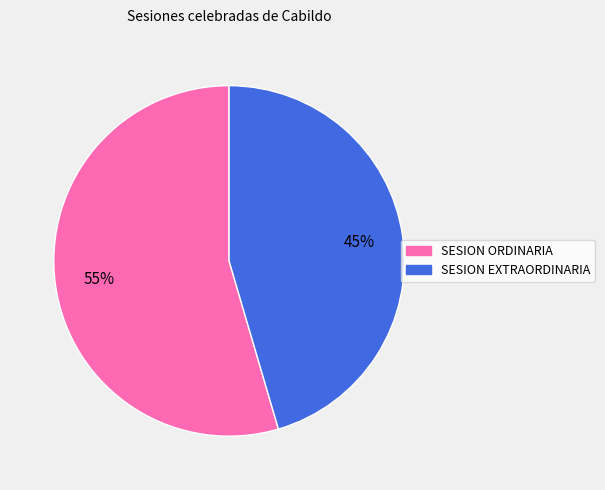

Rank the categories by value from lowest to highest.

SESION EXTRAORDINARIA, SESION ORDINARIA